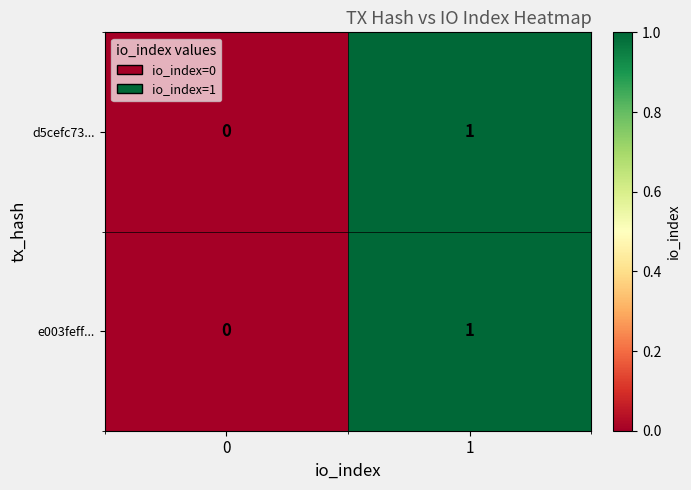

List the labels in order of e003feff... value, largest first.

1, 0